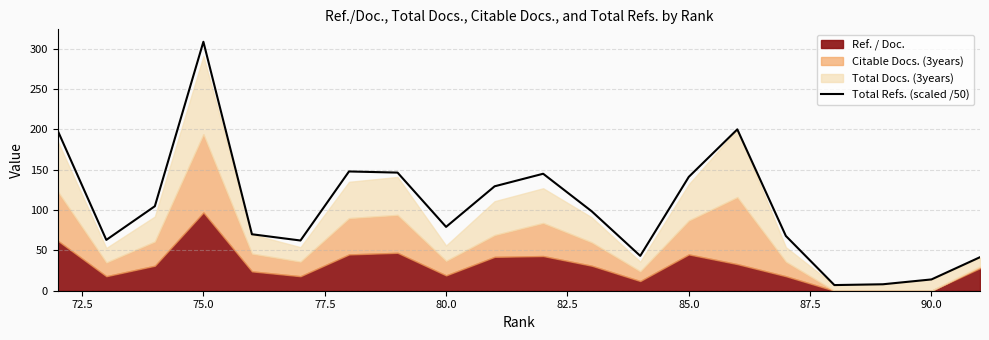

What is the minimum value shown in the chart?

7.0